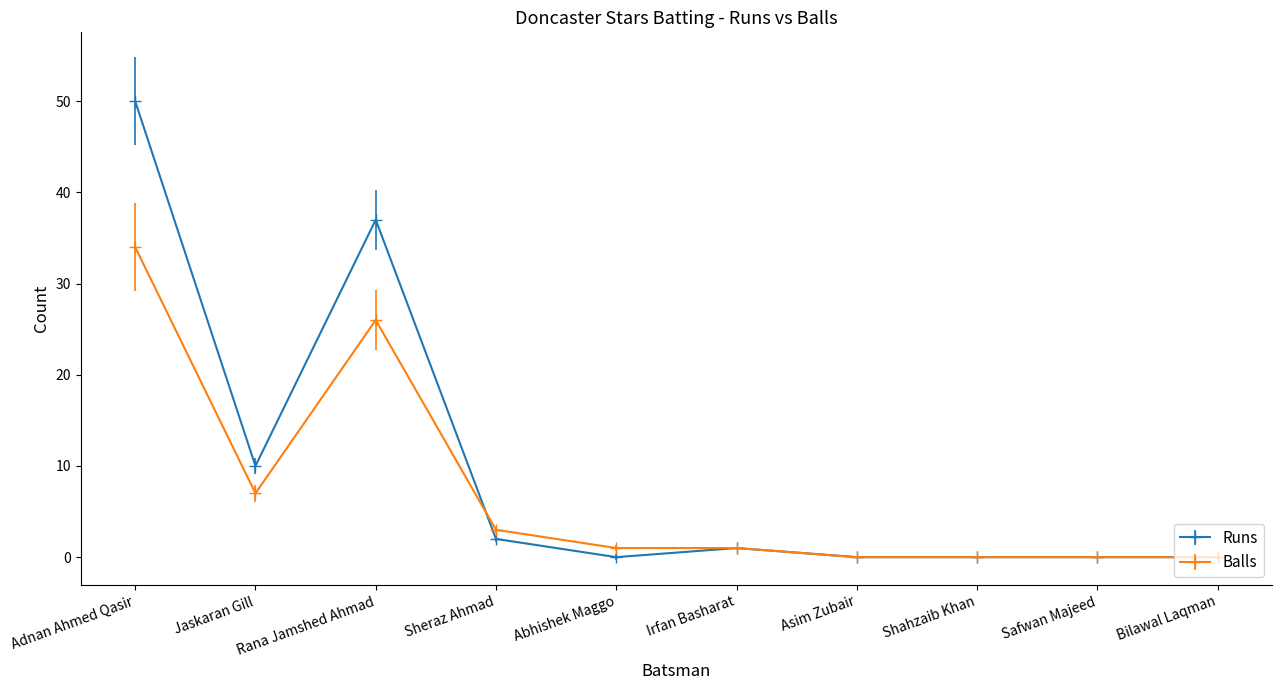

At which category does Runs reach its first local peak?

Rana Jamshed Ahmad